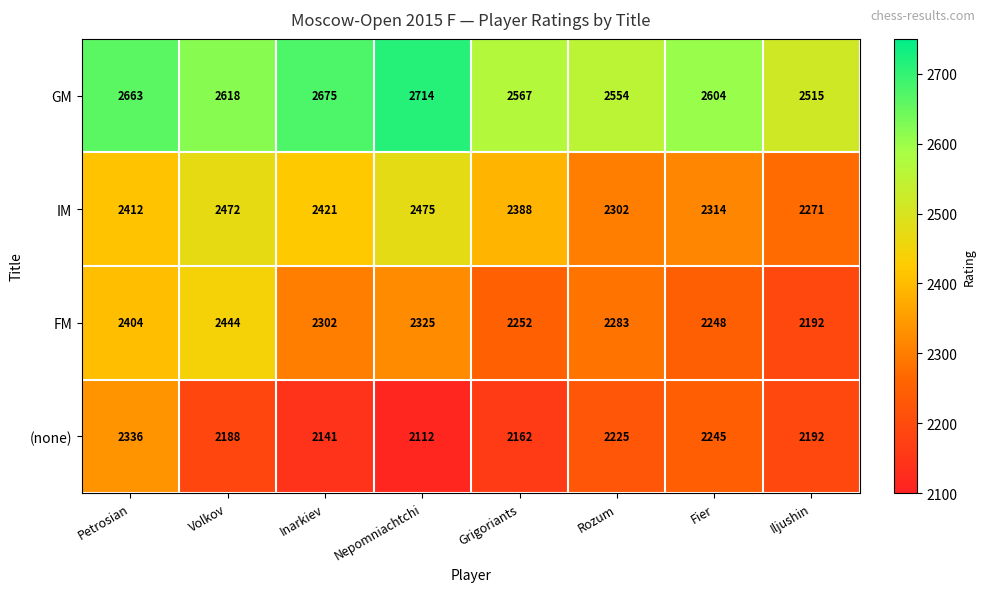

Rank the series at Fier from lowest to highest value.

(none), FM, IM, GM